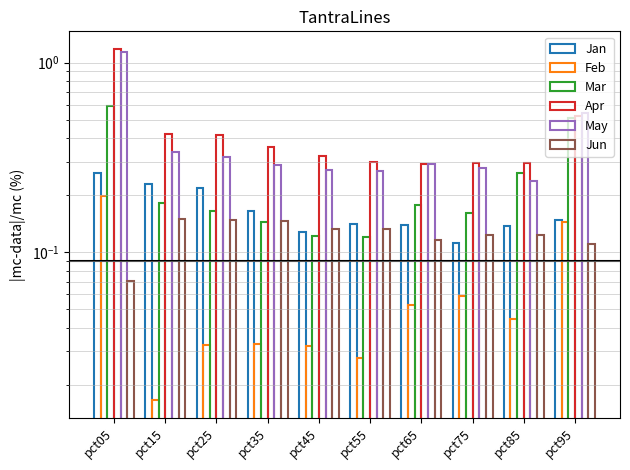

What is the sum of all Mar values?

2.4